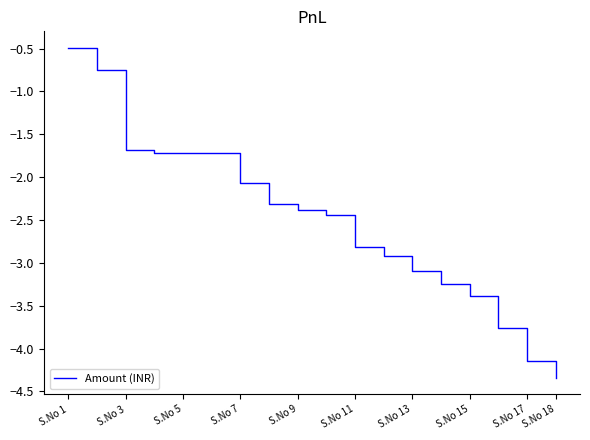

Does the chart display data point markers on the line(s)?

No